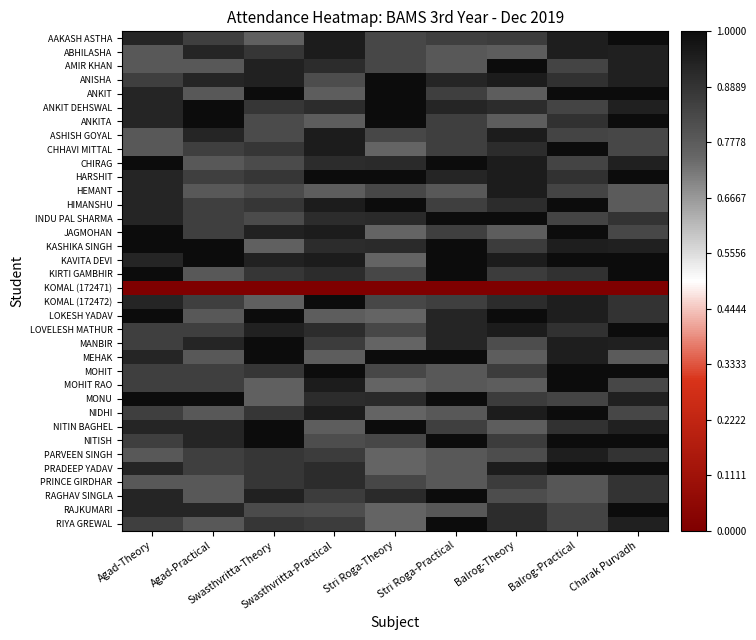

Reading left to right, what are all the values shown in this chart?

AAKASH ASTHA: Agad-Theory=0.9	Agad-Practical=0.9	Swasthvritta-Theory=0.8	Swasthvritta-Practical=1.0	Stri Roga-Theory=0.8	Stri Roga-Practical=0.9	Balrog-Theory=0.9	Balrog-Practical=0.9	Charak Purvadh=1.0
ABHILASHA: Agad-Theory=0.8	Agad-Practical=0.9	Swasthvritta-Theory=0.9	Swasthvritta-Practical=1.0	Stri Roga-Theory=0.8	Stri Roga-Practical=0.8	Balrog-Theory=0.8	Balrog-Practical=0.9	Charak Purvadh=0.9
AMIR KHAN: Agad-Theory=0.8	Agad-Practical=0.8	Swasthvritta-Theory=0.9	Swasthvritta-Practical=0.9	Stri Roga-Theory=0.8	Stri Roga-Practical=0.8	Balrog-Theory=1.0	Balrog-Practical=0.8	Charak Purvadh=0.9
ANISHA: Agad-Theory=0.9	Agad-Practical=0.9	Swasthvritta-Theory=0.9	Swasthvritta-Practical=0.8	Stri Roga-Theory=1.0	Stri Roga-Practical=0.9	Balrog-Theory=1.0	Balrog-Practical=0.9	Charak Purvadh=0.9
ANKIT: Agad-Theory=0.9	Agad-Practical=0.8	Swasthvritta-Theory=1.0	Swasthvritta-Practical=0.8	Stri Roga-Theory=1.0	Stri Roga-Practical=0.9	Balrog-Theory=0.8	Balrog-Practical=1.0	Charak Purvadh=1.0
ANKIT DEHSWAL: Agad-Theory=0.9	Agad-Practical=1.0	Swasthvritta-Theory=0.9	Swasthvritta-Practical=0.9	Stri Roga-Theory=1.0	Stri Roga-Practical=0.9	Balrog-Theory=0.9	Balrog-Practical=0.8	Charak Purvadh=0.9
ANKITA: Agad-Theory=0.9	Agad-Practical=1.0	Swasthvritta-Theory=0.8	Swasthvritta-Practical=0.8	Stri Roga-Theory=1.0	Stri Roga-Practical=0.9	Balrog-Theory=0.8	Balrog-Practical=0.9	Charak Purvadh=1.0
ASHISH GOYAL: Agad-Theory=0.8	Agad-Practical=0.9	Swasthvritta-Theory=0.8	Swasthvritta-Practical=1.0	Stri Roga-Theory=0.8	Stri Roga-Practical=0.9	Balrog-Theory=1.0	Balrog-Practical=0.8	Charak Purvadh=0.8
CHHAVI MITTAL: Agad-Theory=0.8	Agad-Practical=0.9	Swasthvritta-Theory=0.9	Swasthvritta-Practical=1.0	Stri Roga-Theory=0.8	Stri Roga-Practical=0.9	Balrog-Theory=0.9	Balrog-Practical=1.0	Charak Purvadh=0.8
CHIRAG: Agad-Theory=1.0	Agad-Practical=0.8	Swasthvritta-Theory=0.8	Swasthvritta-Practical=0.9	Stri Roga-Theory=0.9	Stri Roga-Practical=1.0	Balrog-Theory=1.0	Balrog-Practical=0.8	Charak Purvadh=0.9
HARSHIT: Agad-Theory=0.9	Agad-Practical=0.9	Swasthvritta-Theory=0.9	Swasthvritta-Practical=1.0	Stri Roga-Theory=1.0	Stri Roga-Practical=0.9	Balrog-Theory=1.0	Balrog-Practical=0.9	Charak Purvadh=1.0
HEMANT: Agad-Theory=0.9	Agad-Practical=0.8	Swasthvritta-Theory=0.8	Swasthvritta-Practical=0.8	Stri Roga-Theory=0.8	Stri Roga-Practical=0.8	Balrog-Theory=1.0	Balrog-Practical=0.8	Charak Purvadh=0.8
HIMANSHU: Agad-Theory=0.9	Agad-Practical=0.9	Swasthvritta-Theory=0.9	Swasthvritta-Practical=1.0	Stri Roga-Theory=1.0	Stri Roga-Practical=0.9	Balrog-Theory=0.9	Balrog-Practical=1.0	Charak Purvadh=0.8
INDU PAL SHARMA: Agad-Theory=0.9	Agad-Practical=0.9	Swasthvritta-Theory=0.8	Swasthvritta-Practical=0.9	Stri Roga-Theory=0.9	Stri Roga-Practical=1.0	Balrog-Theory=1.0	Balrog-Practical=0.8	Charak Purvadh=0.9
JAGMOHAN: Agad-Theory=1.0	Agad-Practical=0.9	Swasthvritta-Theory=0.9	Swasthvritta-Practical=1.0	Stri Roga-Theory=0.8	Stri Roga-Practical=0.9	Balrog-Theory=0.8	Balrog-Practical=1.0	Charak Purvadh=0.8
KASHIKA SINGH: Agad-Theory=1.0	Agad-Practical=1.0	Swasthvritta-Theory=0.8	Swasthvritta-Practical=0.9	Stri Roga-Theory=0.9	Stri Roga-Practical=1.0	Balrog-Theory=0.9	Balrog-Practical=0.9	Charak Purvadh=0.9
KAVITA DEVI: Agad-Theory=0.9	Agad-Practical=1.0	Swasthvritta-Theory=0.9	Swasthvritta-Practical=1.0	Stri Roga-Theory=0.8	Stri Roga-Practical=1.0	Balrog-Theory=1.0	Balrog-Practical=1.0	Charak Purvadh=1.0
KIRTI GAMBHIR: Agad-Theory=1.0	Agad-Practical=0.8	Swasthvritta-Theory=0.9	Swasthvritta-Practical=0.9	Stri Roga-Theory=0.8	Stri Roga-Practical=1.0	Balrog-Theory=0.9	Balrog-Practical=0.9	Charak Purvadh=1.0
KOMAL (172471): Agad-Theory=0.0	Agad-Practical=0.0	Swasthvritta-Theory=0.0	Swasthvritta-Practical=0.0	Stri Roga-Theory=0.0	Stri Roga-Practical=0.0	Balrog-Theory=0.0	Balrog-Practical=0.0	Charak Purvadh=0.0
KOMAL (172472): Agad-Theory=0.9	Agad-Practical=0.9	Swasthvritta-Theory=0.8	Swasthvritta-Practical=1.0	Stri Roga-Theory=0.8	Stri Roga-Practical=0.9	Balrog-Theory=0.9	Balrog-Practical=0.9	Charak Purvadh=0.9
LOKESH YADAV: Agad-Theory=1.0	Agad-Practical=0.8	Swasthvritta-Theory=1.0	Swasthvritta-Practical=0.8	Stri Roga-Theory=0.8	Stri Roga-Practical=0.9	Balrog-Theory=1.0	Balrog-Practical=0.9	Charak Purvadh=0.9
LOVELESH MATHUR: Agad-Theory=0.9	Agad-Practical=0.9	Swasthvritta-Theory=0.9	Swasthvritta-Practical=0.9	Stri Roga-Theory=0.8	Stri Roga-Practical=0.9	Balrog-Theory=1.0	Balrog-Practical=0.9	Charak Purvadh=1.0
MANBIR: Agad-Theory=0.9	Agad-Practical=0.9	Swasthvritta-Theory=1.0	Swasthvritta-Practical=0.9	Stri Roga-Theory=0.8	Stri Roga-Practical=0.9	Balrog-Theory=0.8	Balrog-Practical=0.9	Charak Purvadh=0.9
MEHAK: Agad-Theory=0.9	Agad-Practical=0.8	Swasthvritta-Theory=1.0	Swasthvritta-Practical=0.8	Stri Roga-Theory=1.0	Stri Roga-Practical=1.0	Balrog-Theory=0.8	Balrog-Practical=0.9	Charak Purvadh=0.8
MOHIT: Agad-Theory=0.9	Agad-Practical=0.9	Swasthvritta-Theory=0.9	Swasthvritta-Practical=1.0	Stri Roga-Theory=0.8	Stri Roga-Practical=0.8	Balrog-Theory=0.9	Balrog-Practical=1.0	Charak Purvadh=1.0
MOHIT RAO: Agad-Theory=0.9	Agad-Practical=0.9	Swasthvritta-Theory=0.8	Swasthvritta-Practical=1.0	Stri Roga-Theory=0.8	Stri Roga-Practical=0.8	Balrog-Theory=0.8	Balrog-Practical=1.0	Charak Purvadh=0.8
MONU: Agad-Theory=1.0	Agad-Practical=1.0	Swasthvritta-Theory=0.8	Swasthvritta-Practical=0.9	Stri Roga-Theory=0.9	Stri Roga-Practical=1.0	Balrog-Theory=0.9	Balrog-Practical=0.8	Charak Purvadh=0.9
NIDHI: Agad-Theory=0.9	Agad-Practical=0.8	Swasthvritta-Theory=0.9	Swasthvritta-Practical=1.0	Stri Roga-Theory=0.8	Stri Roga-Practical=0.8	Balrog-Theory=1.0	Balrog-Practical=1.0	Charak Purvadh=0.8
NITIN BAGHEL: Agad-Theory=0.9	Agad-Practical=0.9	Swasthvritta-Theory=1.0	Swasthvritta-Practical=0.8	Stri Roga-Theory=1.0	Stri Roga-Practical=0.9	Balrog-Theory=0.8	Balrog-Practical=0.9	Charak Purvadh=0.9
NITISH: Agad-Theory=0.9	Agad-Practical=0.9	Swasthvritta-Theory=1.0	Swasthvritta-Practical=0.8	Stri Roga-Theory=0.8	Stri Roga-Practical=1.0	Balrog-Theory=0.9	Balrog-Practical=1.0	Charak Purvadh=1.0
PARVEEN SINGH: Agad-Theory=0.8	Agad-Practical=0.9	Swasthvritta-Theory=0.9	Swasthvritta-Practical=0.9	Stri Roga-Theory=0.8	Stri Roga-Practical=0.8	Balrog-Theory=0.8	Balrog-Practical=0.9	Charak Purvadh=0.9
PRADEEP YADAV: Agad-Theory=0.9	Agad-Practical=0.9	Swasthvritta-Theory=0.9	Swasthvritta-Practical=0.9	Stri Roga-Theory=0.8	Stri Roga-Practical=0.8	Balrog-Theory=1.0	Balrog-Practical=1.0	Charak Purvadh=1.0
PRINCE GIRDHAR: Agad-Theory=0.8	Agad-Practical=0.8	Swasthvritta-Theory=0.9	Swasthvritta-Practical=0.9	Stri Roga-Theory=0.8	Stri Roga-Practical=0.8	Balrog-Theory=0.9	Balrog-Practical=0.8	Charak Purvadh=0.9
RAGHAV SINGLA: Agad-Theory=0.9	Agad-Practical=0.8	Swasthvritta-Theory=0.9	Swasthvritta-Practical=0.9	Stri Roga-Theory=0.9	Stri Roga-Practical=1.0	Balrog-Theory=0.8	Balrog-Practical=0.8	Charak Purvadh=0.9
RAJKUMARI: Agad-Theory=0.9	Agad-Practical=0.9	Swasthvritta-Theory=0.8	Swasthvritta-Practical=0.8	Stri Roga-Theory=0.8	Stri Roga-Practical=0.8	Balrog-Theory=0.9	Balrog-Practical=0.8	Charak Purvadh=1.0
RIYA GREWAL: Agad-Theory=0.9	Agad-Practical=0.8	Swasthvritta-Theory=0.9	Swasthvritta-Practical=0.9	Stri Roga-Theory=0.8	Stri Roga-Practical=1.0	Balrog-Theory=0.9	Balrog-Practical=0.8	Charak Purvadh=0.9